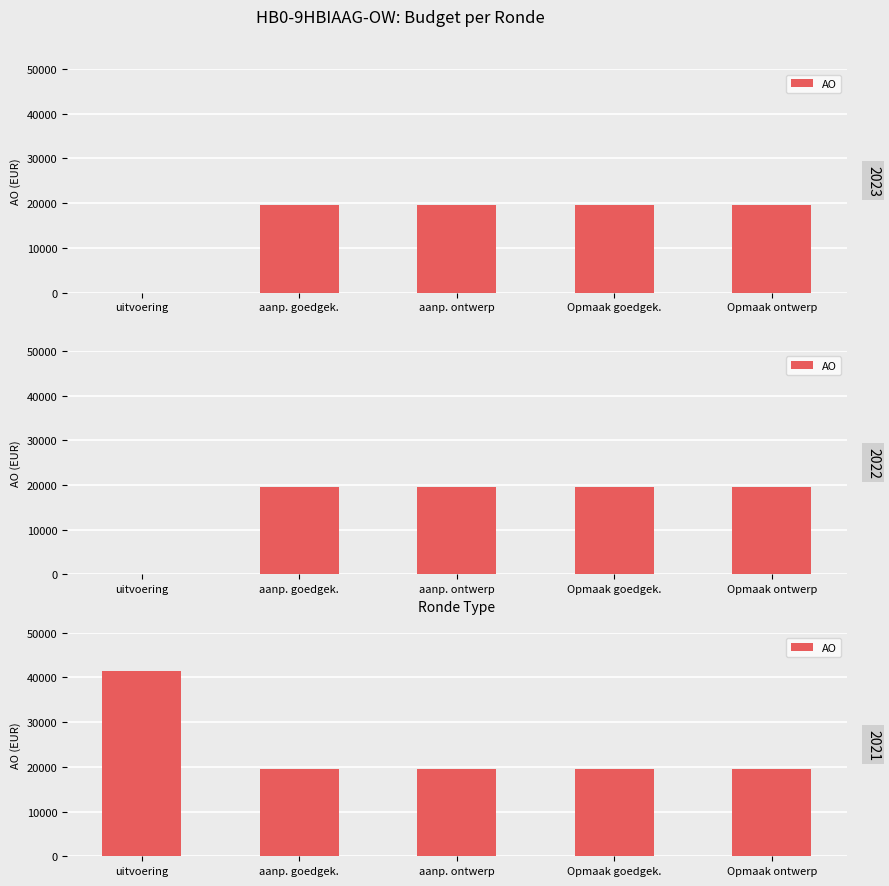

What is the difference between the maximum and second lowest values?

21953